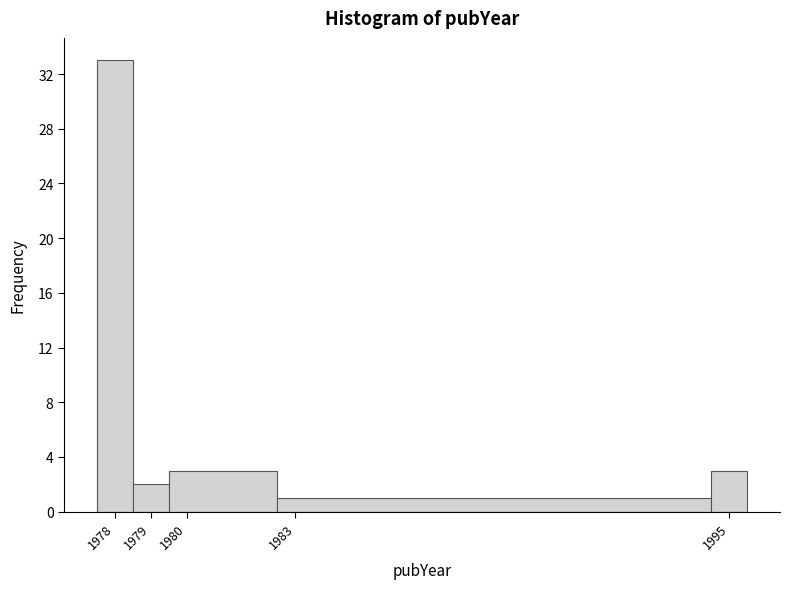

Over which range of the x-axis is the bar tallest?

1977.5 to 1978.5